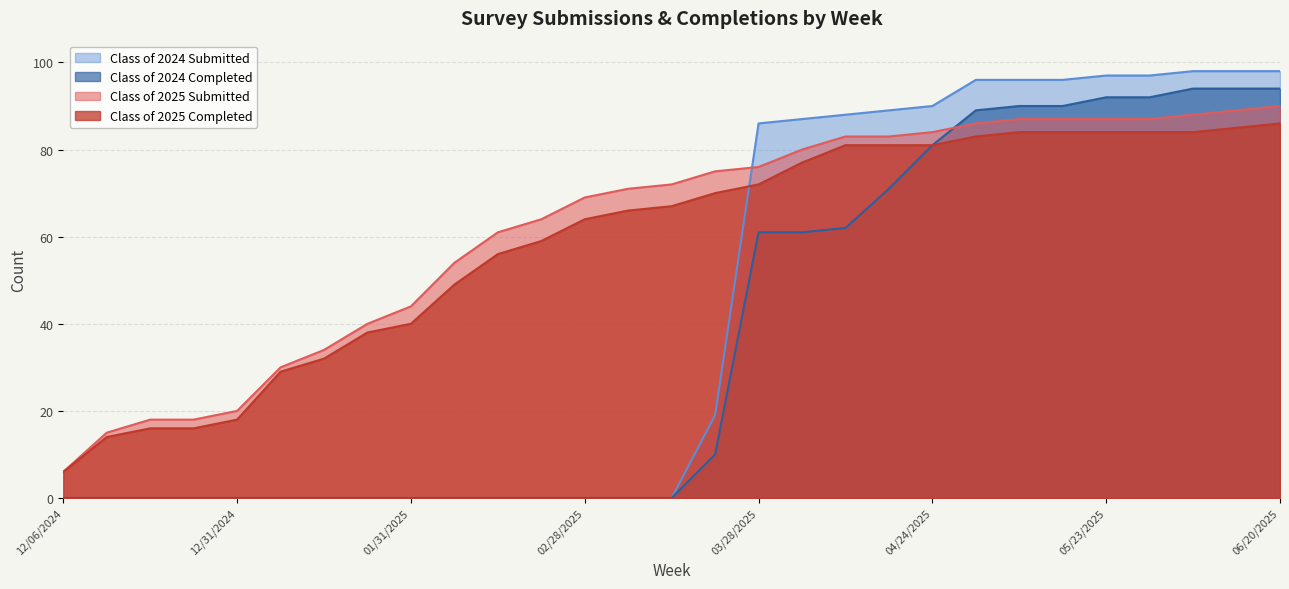

Which category has the highest value in the Class of 2024 Submitted series?

06/06/2025